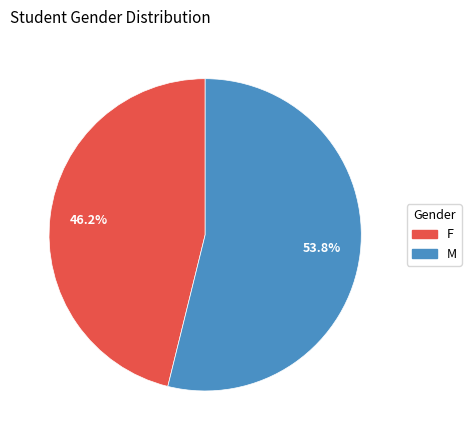

What percentage do M and F together represent?

100.0%